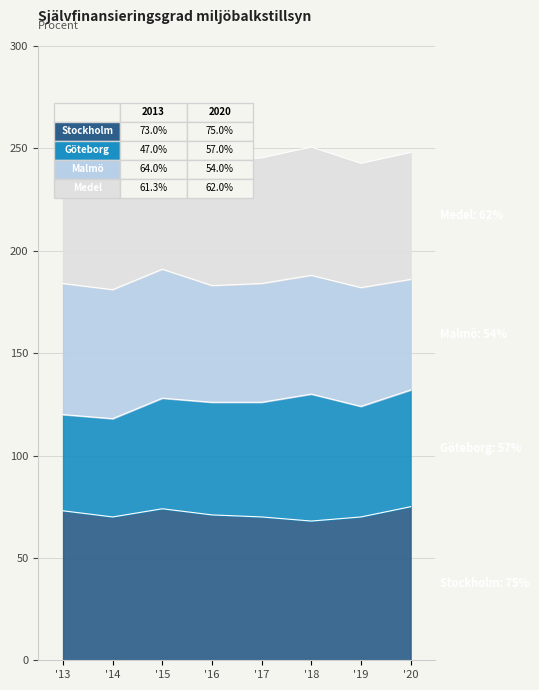

True or false: Medel and Stockholm intersect in this chart.

False